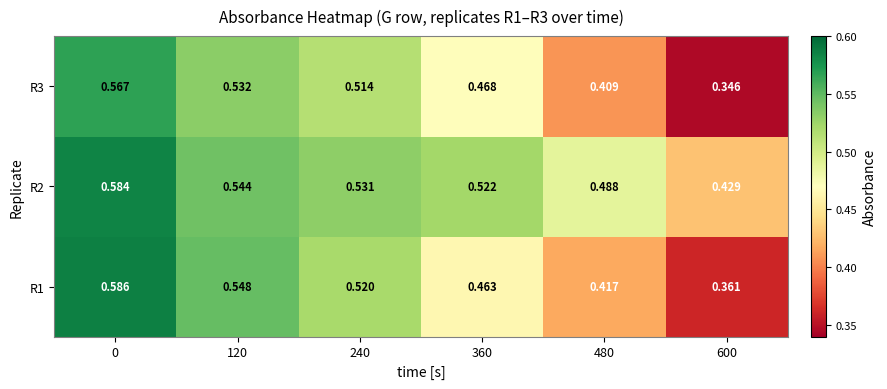

Which series has the widest spread of values?

R1